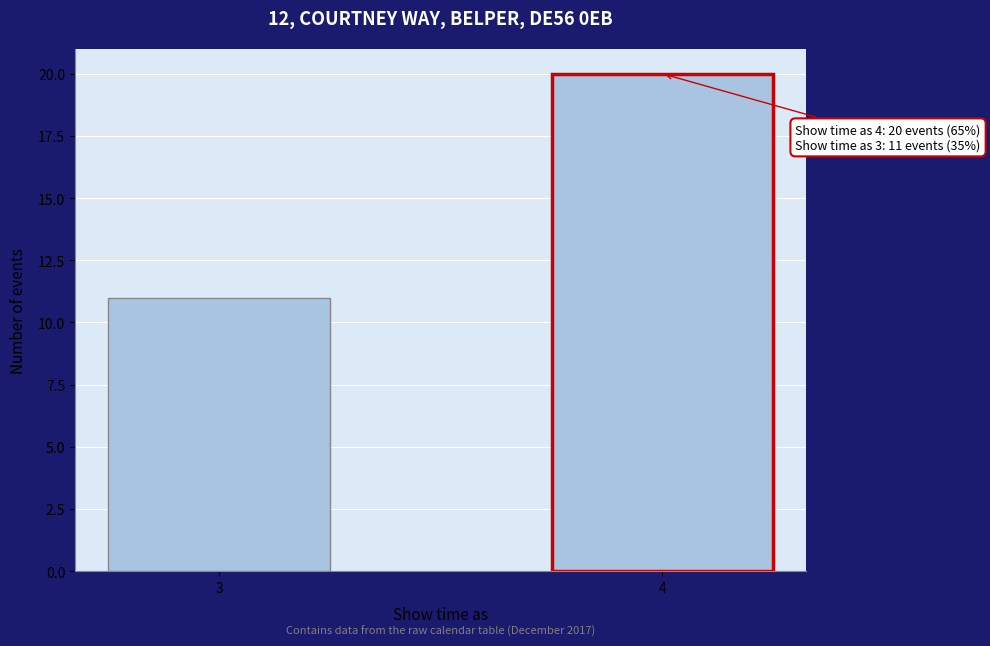

Reading left to right, transcribe all the data shown in this chart.

3=11	4=20